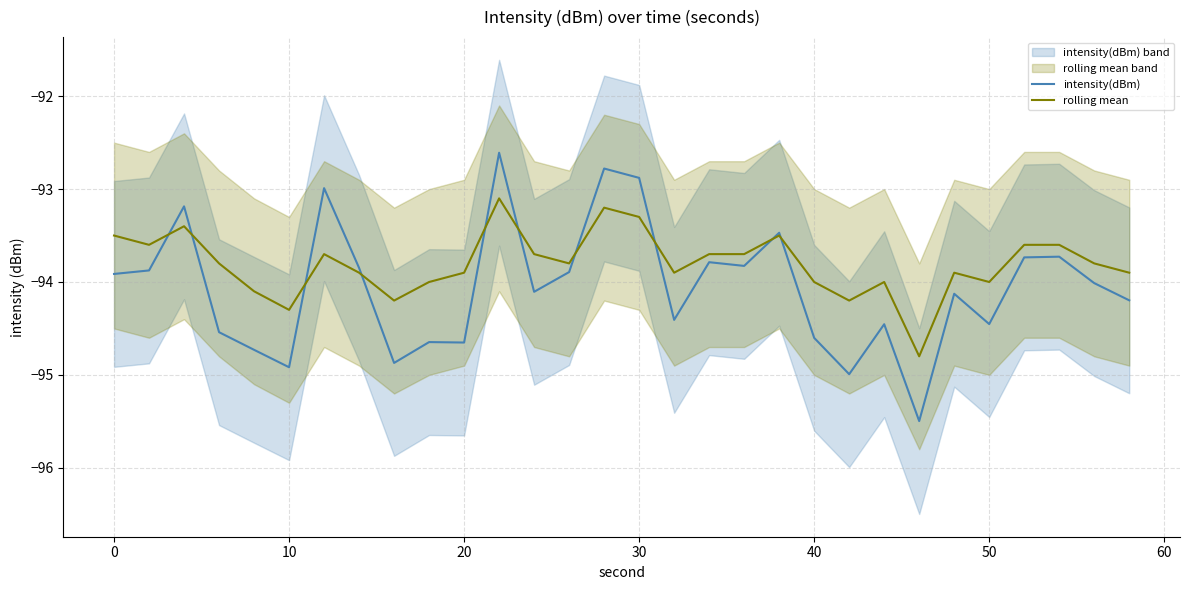

Reading left to right, list all the values displayed in this chart.

intensity(dBm): -93.9	-93.9	-93.2	-94.5	-94.7	-94.9	-93.0	-93.8	-94.9	-94.6	-94.7	-92.6	-94.1	-93.9	-92.8	-92.9	-94.4	-93.8	-93.8	-93.5	-94.6	-95.0	-94.5	-95.5	-94.1	-94.5	-93.7	-93.7	-94.0	-94.2
rolling mean: -93.5	-93.6	-93.4	-93.8	-94.1	-94.3	-93.7	-93.9	-94.2	-94.0	-93.9	-93.1	-93.7	-93.8	-93.2	-93.3	-93.9	-93.7	-93.7	-93.5	-94.0	-94.2	-94.0	-94.8	-93.9	-94.0	-93.6	-93.6	-93.8	-93.9